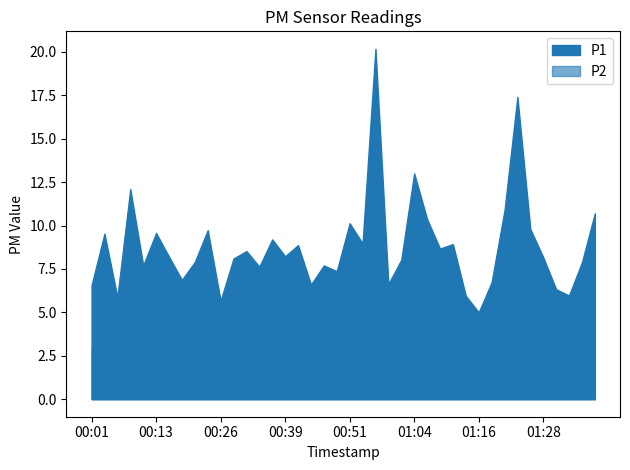

Which category has the highest value across all series?

00:56